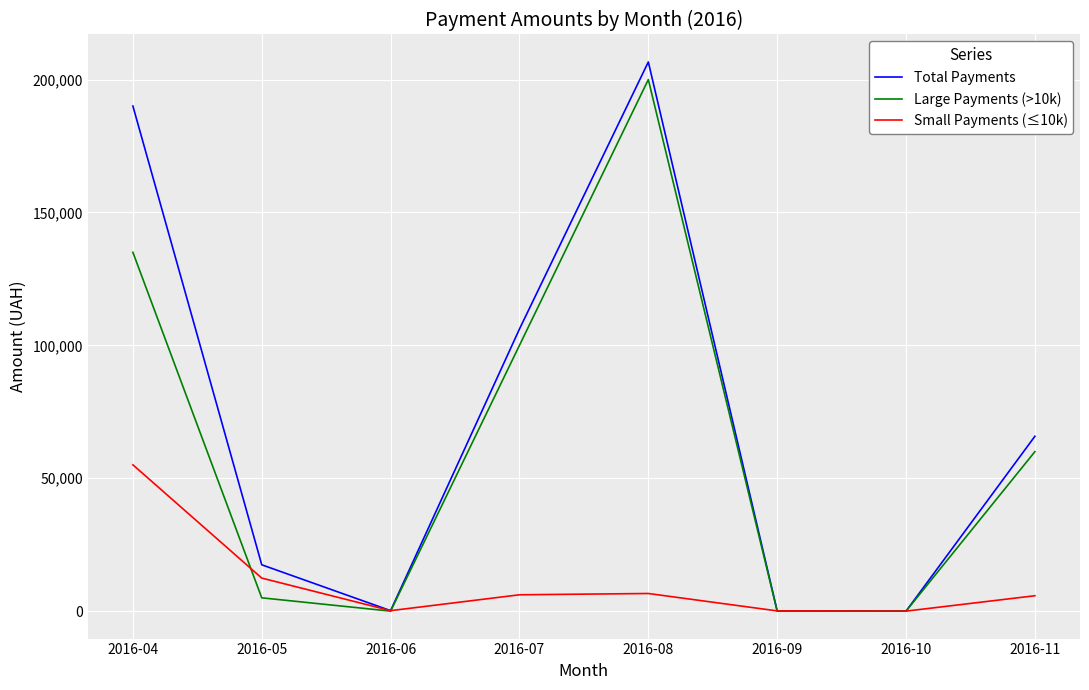

List the series in order of their overall mean, highest first.

Total Payments, Large Payments (>10k), Small Payments (≤10k)